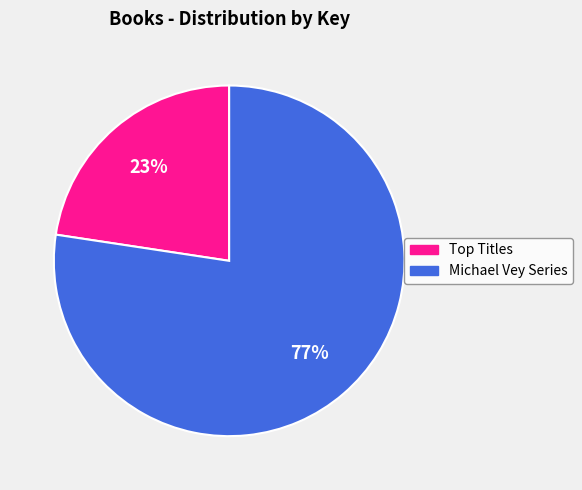

To the nearest percent, what is the average slice percentage?

50%